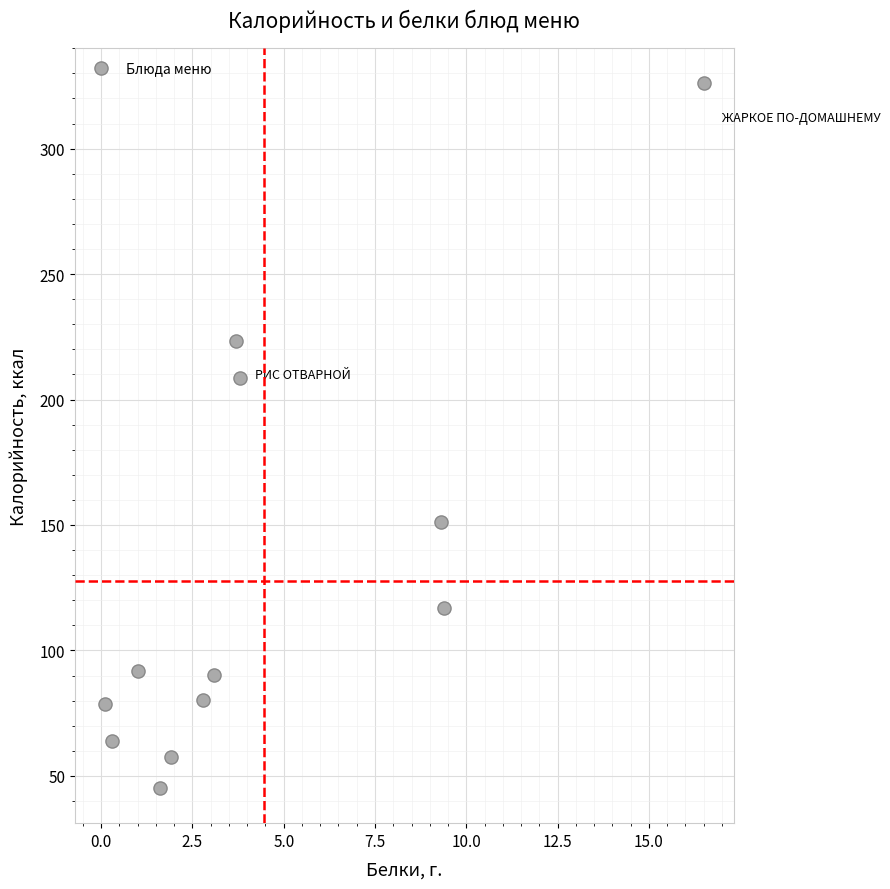

What Y value in the scatter plot is closest to 185?

208.5